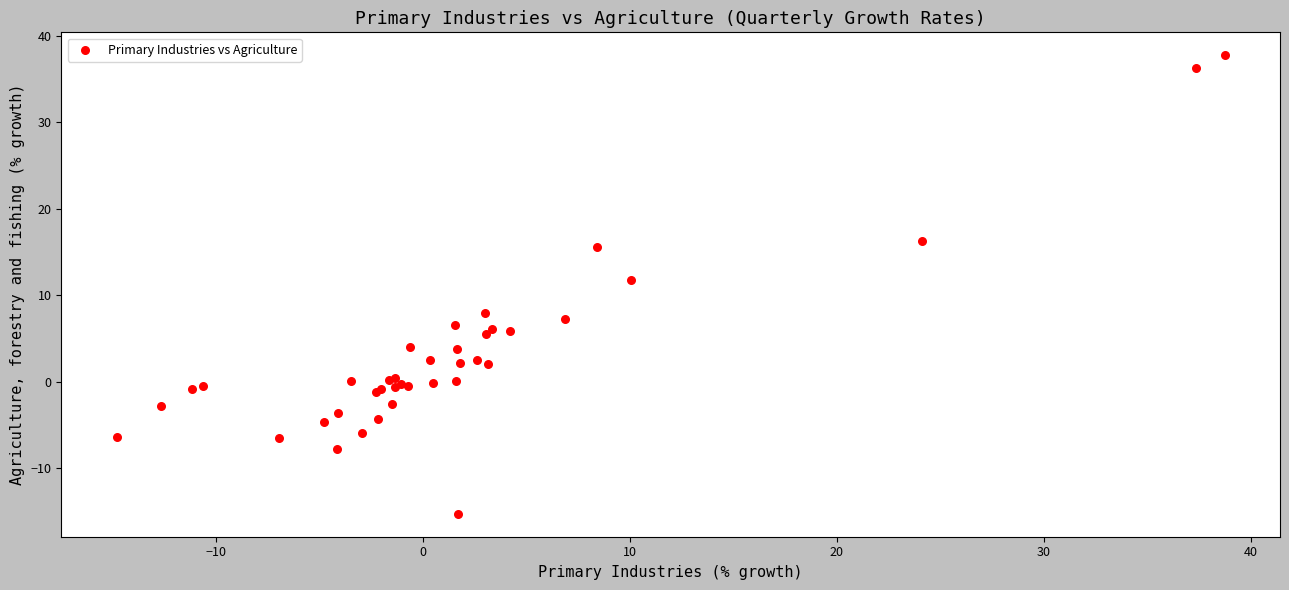

What Y value in the scatter plot is closest to 11?

11.8